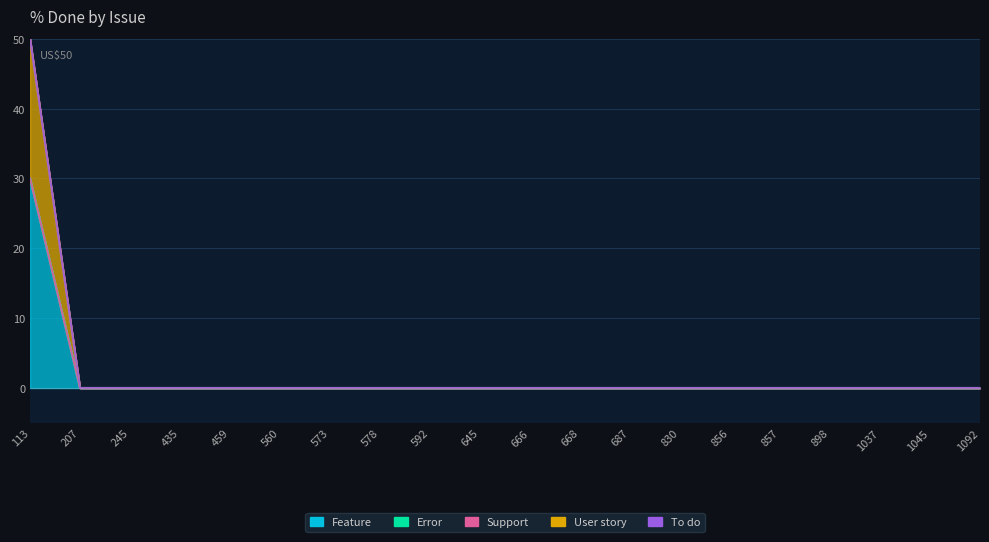

Reading right to left, list all the values displayed in this chart.

Feature: 0	0	0	0	0	0	0	0	0	0	0	0	0	0	0	0	0	0	0	30
Error: 0	0	0	0	0	0	0	0	0	0	0	0	0	0	0	0	0	0	0	0
Support: 0	0	0	0	0	0	0	0	0	0	0	0	0	0	0	0	0	0	0	0
User story: 0	0	0	0	0	0	0	0	0	0	0	0	0	0	0	0	0	0	0	20
To do: 0	0	0	0	0	0	0	0	0	0	0	0	0	0	0	0	0	0	0	0